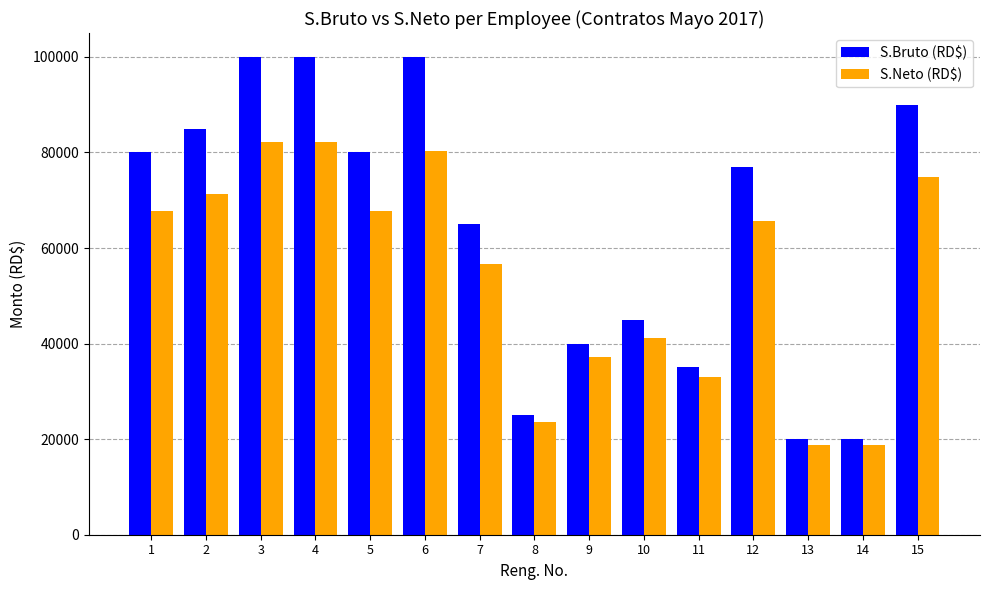

What is the sum of the S.Neto (RD$) values at 12 and 6?

146139.0